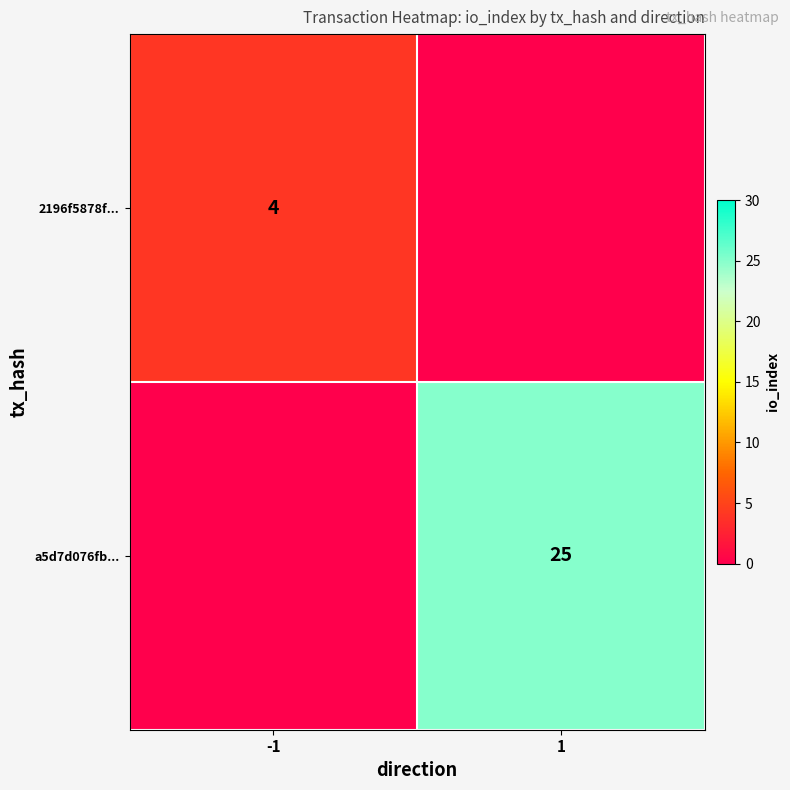

Is the value of a5d7d076fb... at 1 greater than the value of 2196f5878f... at -1?

Yes